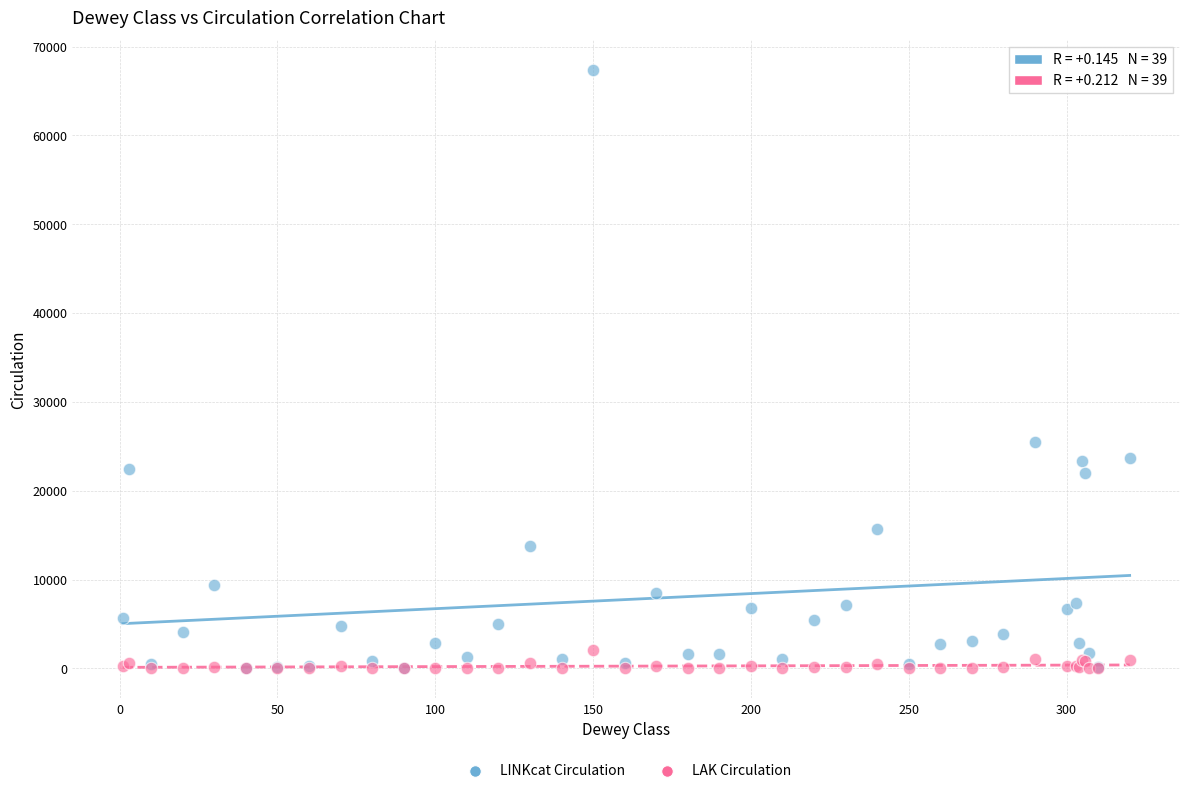

Which series reaches the maximum Y coordinate?

LINKcat Circulation